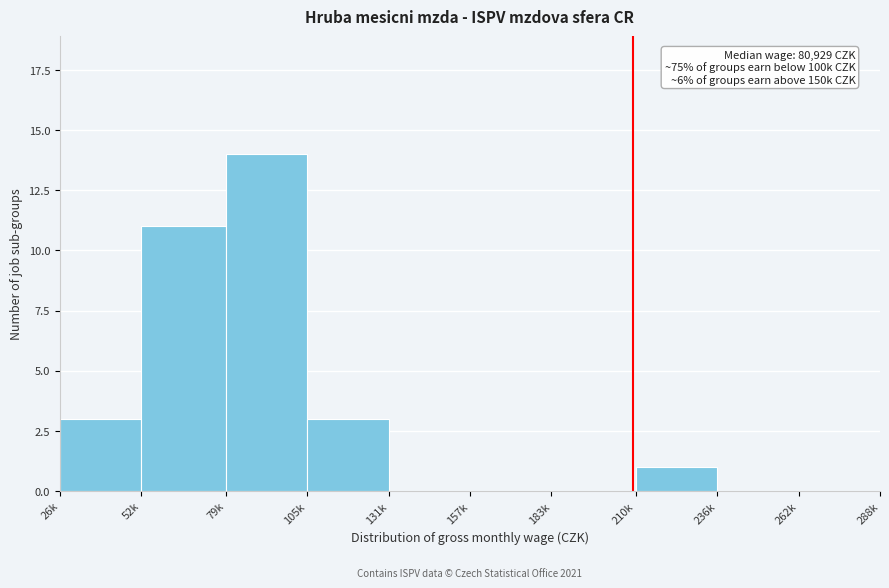

Reading left to right, transcribe all the data shown in this chart.

26k=3	52k=11	79k=14	105k=3	131k=0	157k=0	183k=0	210k=1	236k=0	262k=0